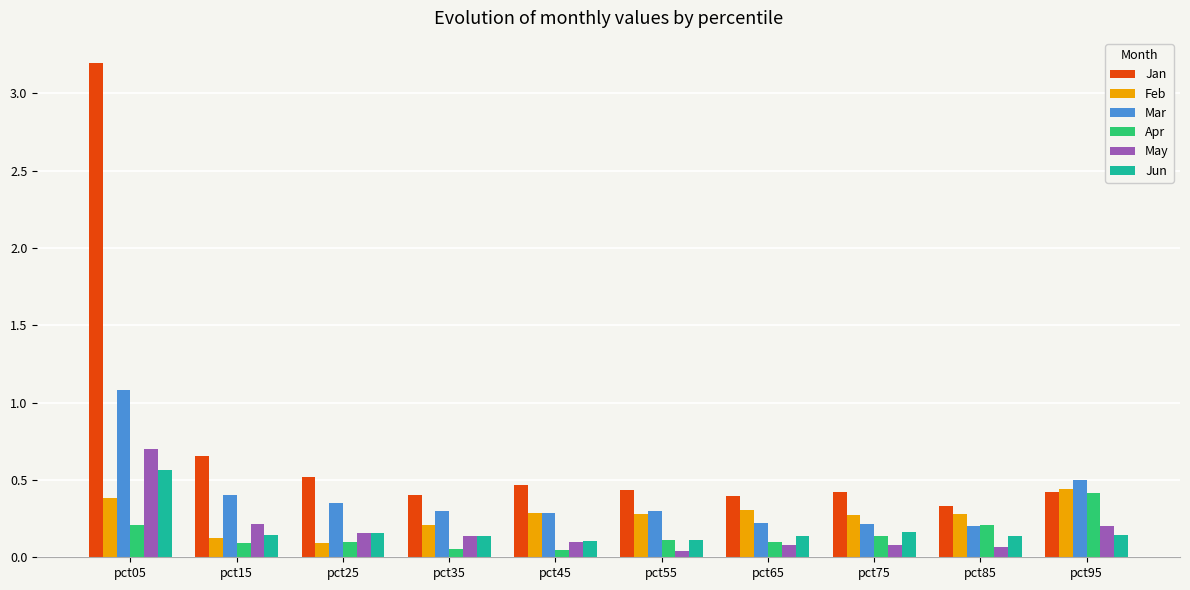

How many series are shown in this chart?

6